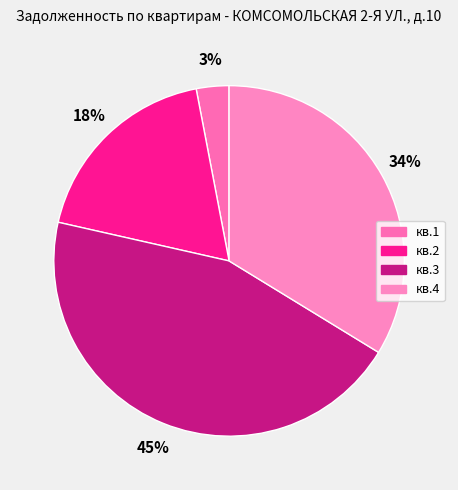

To the nearest percent, what is the difference between the кв.2 and кв.4 slice percentages?

15%